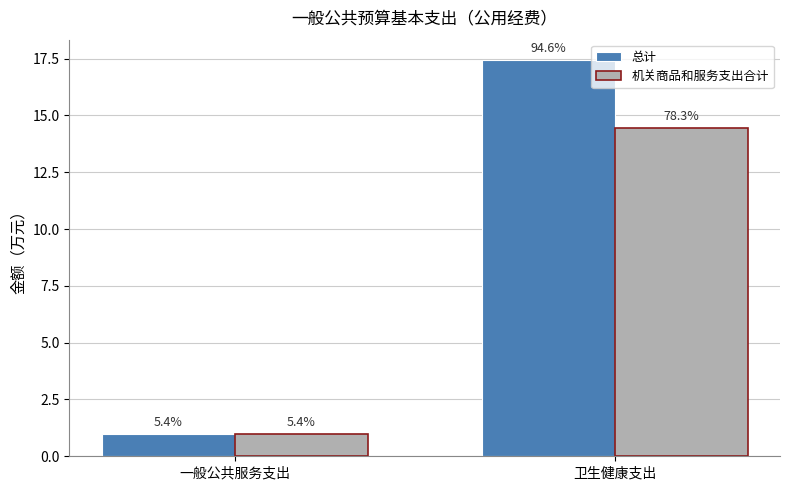

What is the sum of all 机关商品和服务支出合计 values?

15.5